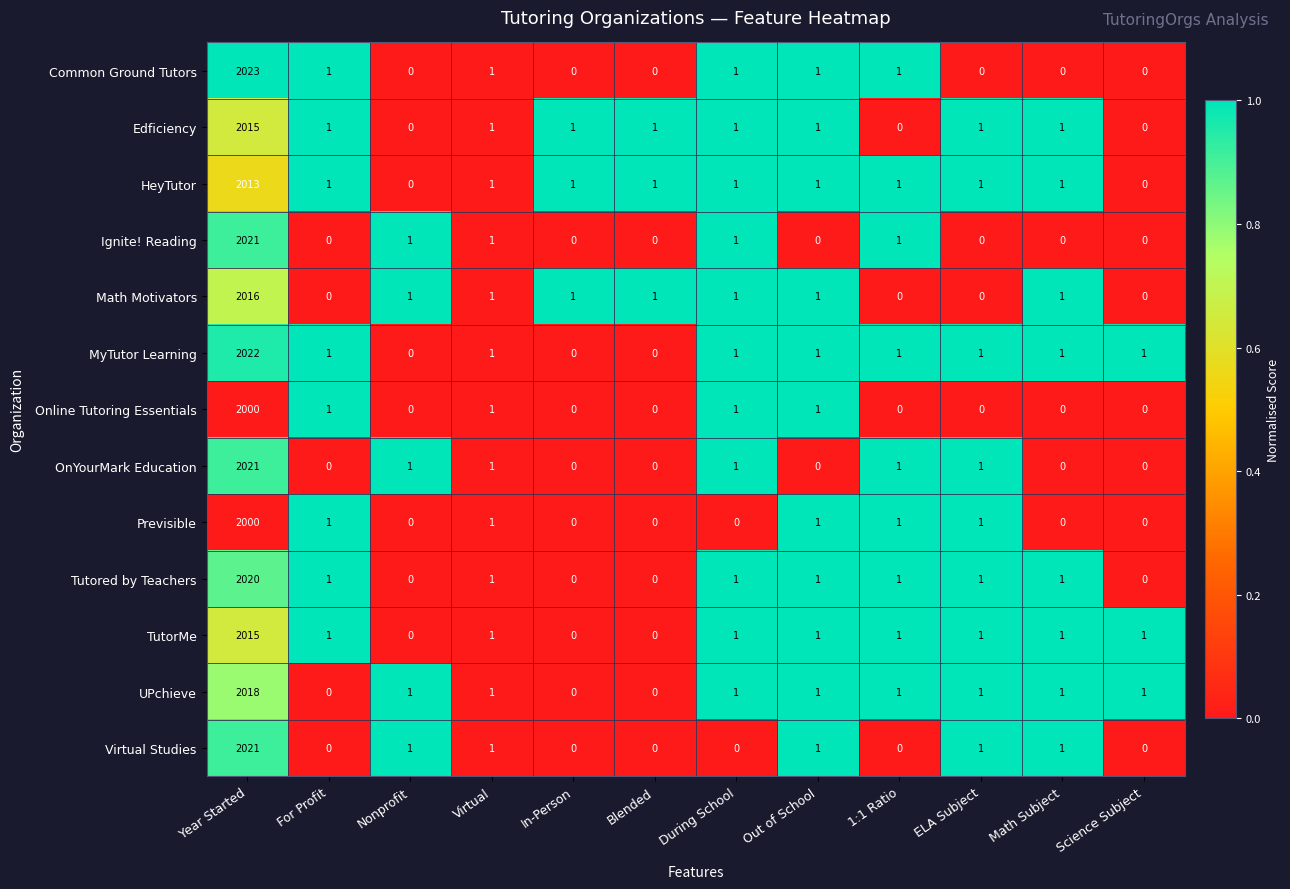

Where does the OnYourMark Education series first go above 1?

Year Started